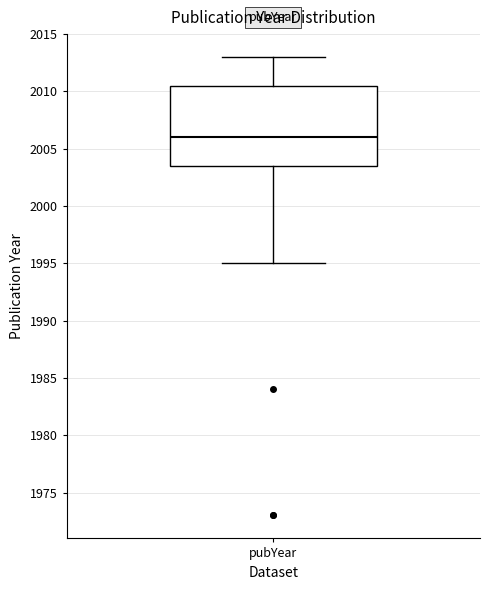

Transcribe this box plot: give where the median line is, the range the box spans, and where the two whiskers end, as read against the y-axis. The values are not printed on the chart, so give them approximately, as read against the axis.

median 2006.0, box 2003.5 to 2010.5, whiskers 1995.0 to 2013.0